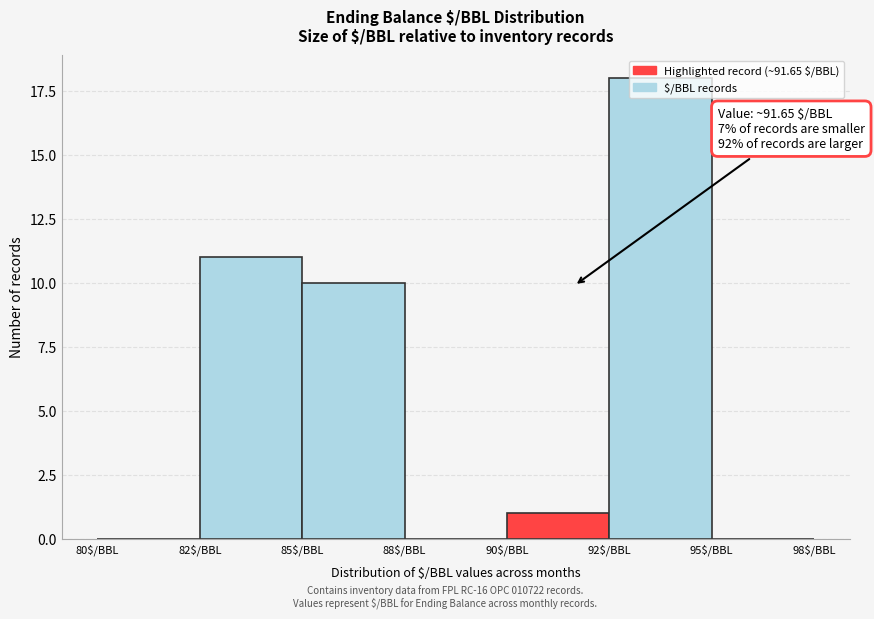

Which category has the highest value across all series?

92$/BBL